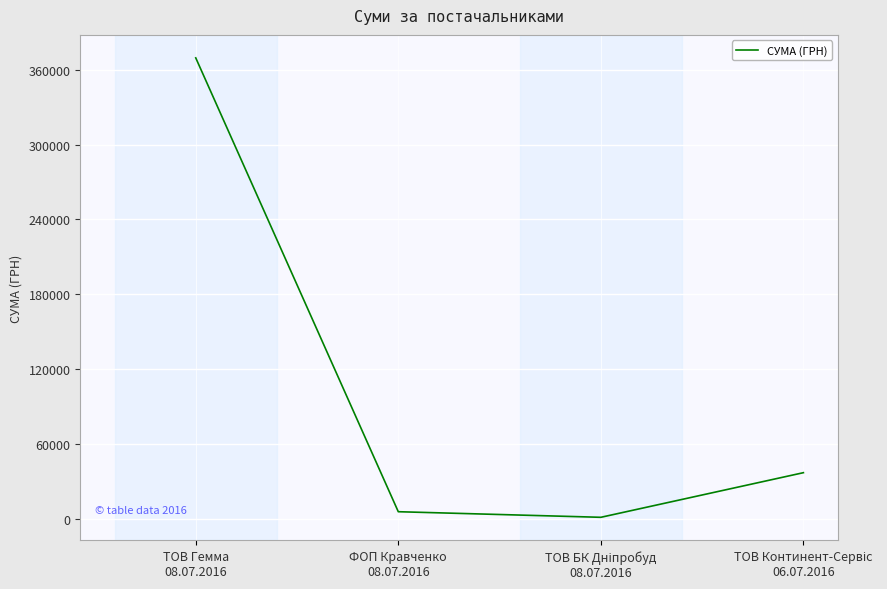

What is the difference between the maximum and minimum values?

368410.2